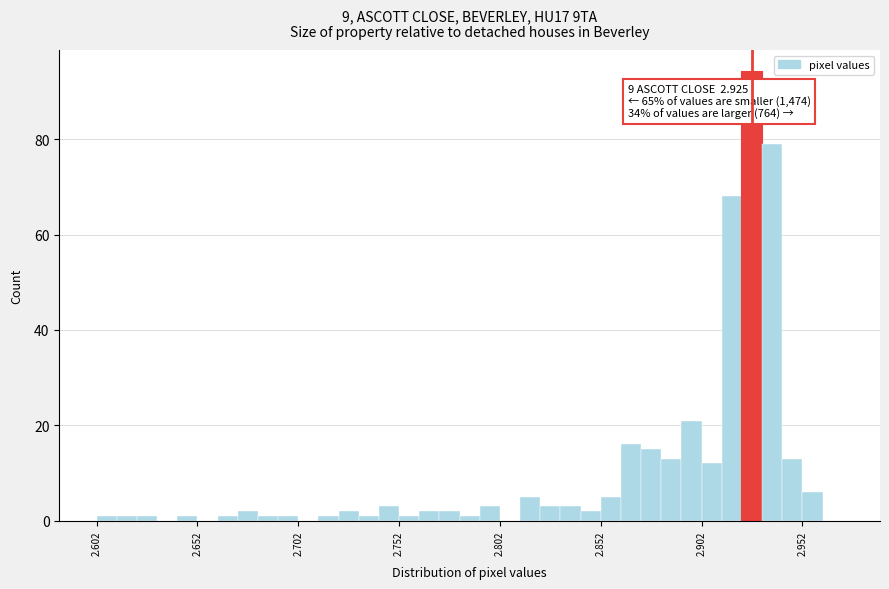

Read against the x-axis, roughly where is the centre of the tallest bar?

2.925